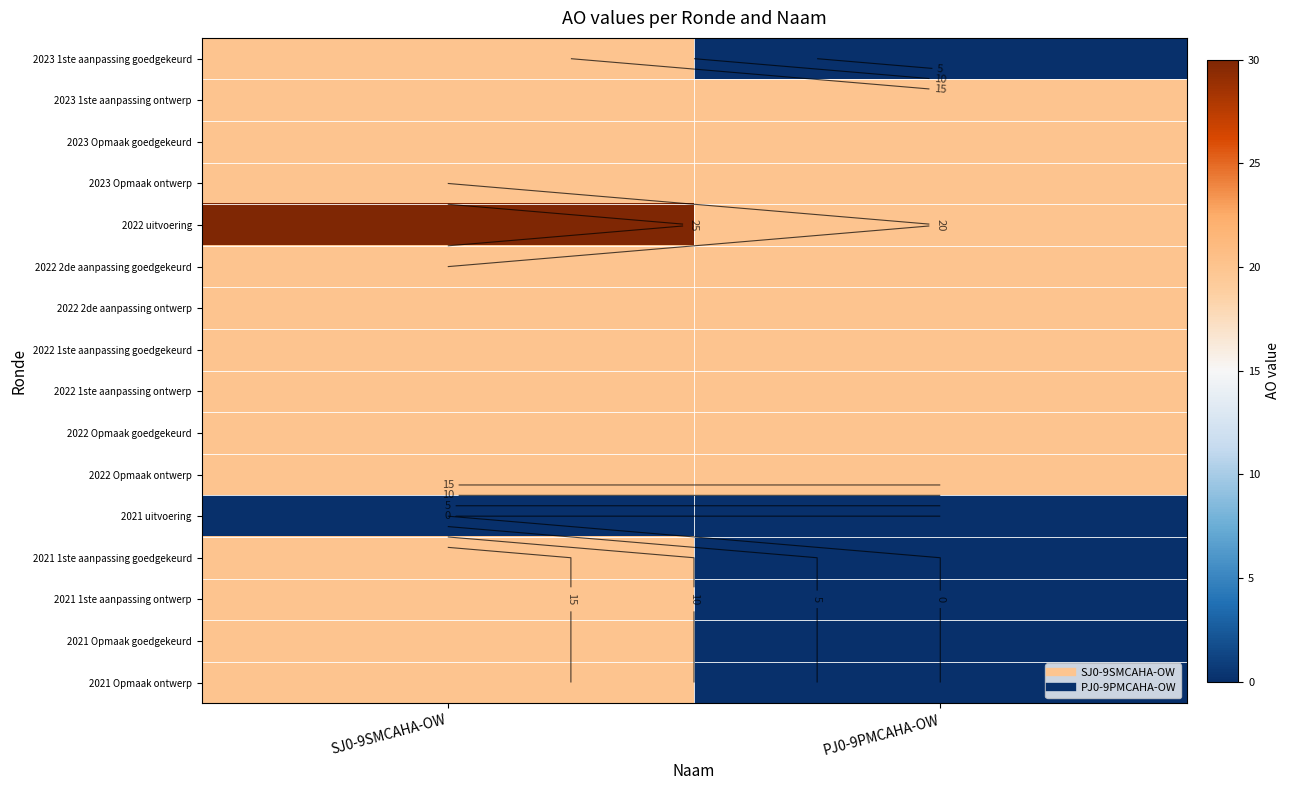

Read the 2022 1ste aanpassing goedgekeurd value at SJ0-9SMCAHA-OW.

20